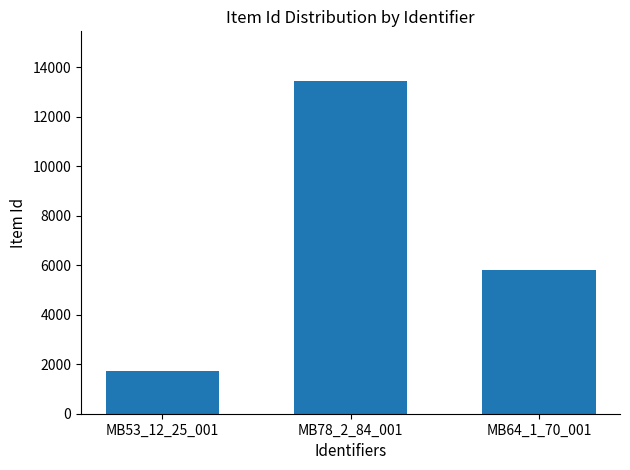

Reading left to right, what are all the values shown in this chart?

1728	13445	5797